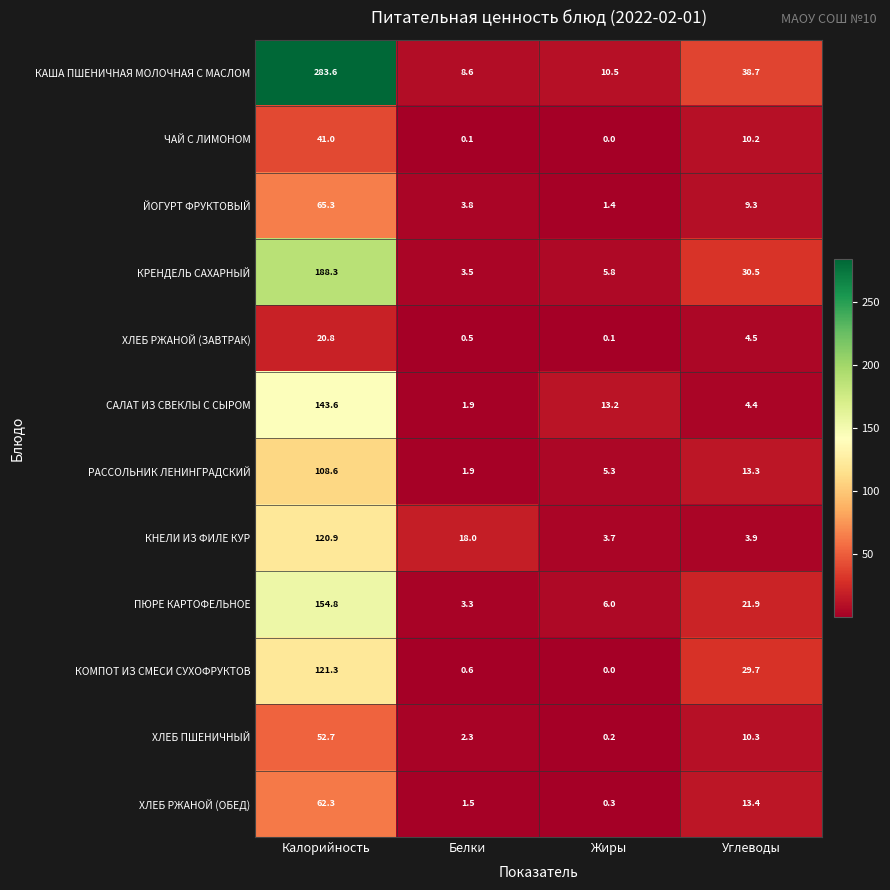

At Калорийность, list the series in order from smallest to largest.

ХЛЕБ РЖАНОЙ (ЗАВТРАК), ЧАЙ С ЛИМОНОМ, ХЛЕБ ПШЕНИЧНЫЙ, ХЛЕБ РЖАНОЙ (ОБЕД), ЙОГУРТ ФРУКТОВЫЙ, РАССОЛЬНИК ЛЕНИНГРАДСКИЙ, КНЕЛИ ИЗ ФИЛЕ КУР, КОМПОТ ИЗ СМЕСИ СУХОФРУКТОВ, САЛАТ ИЗ СВЕКЛЫ С СЫРОМ, ПЮРЕ КАРТОФЕЛЬНОЕ, КРЕНДЕЛЬ САХАРНЫЙ, КАША ПШЕНИЧНАЯ МОЛОЧНАЯ С МАСЛОМ